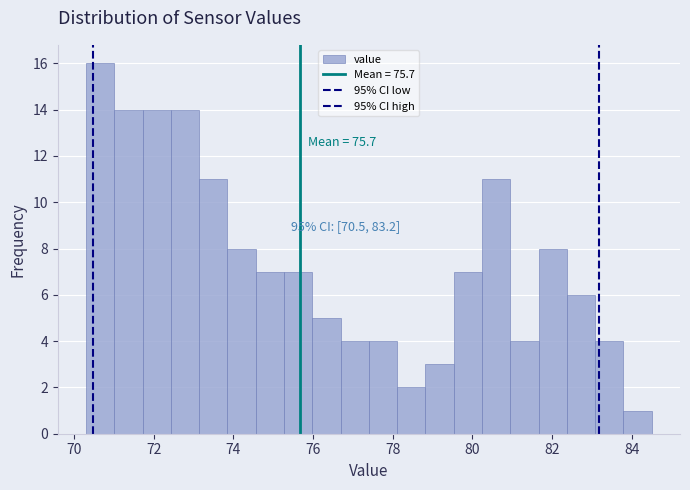

Around what value on the x-axis is the tallest bar? Give the approximate position of its centre, as read against the axis.

70.6